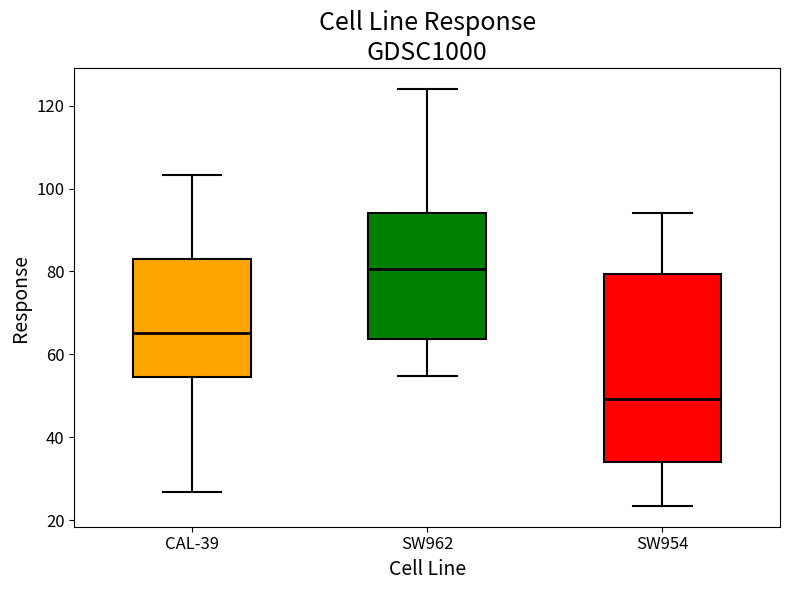

Which box's median line is the lowest?

SW954